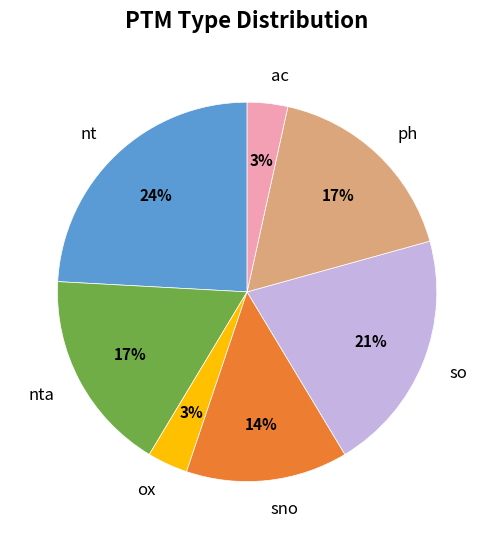

The so slice represents 21% of the pie. True or false?

True